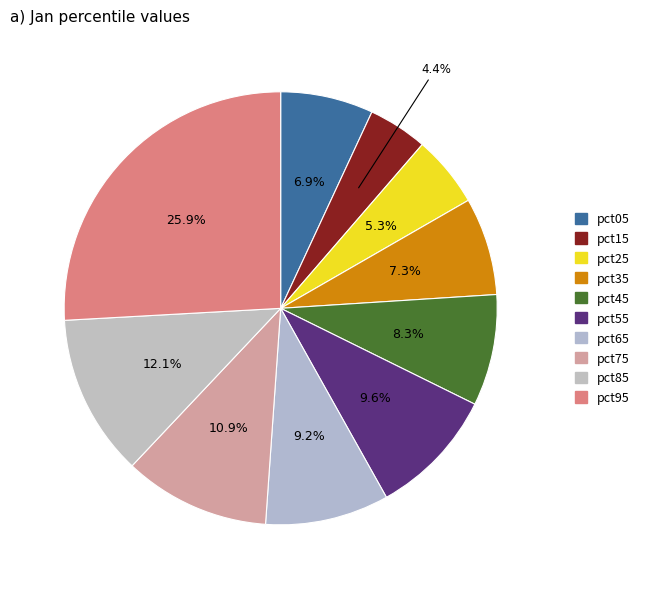

How many slices are in this pie chart?

10